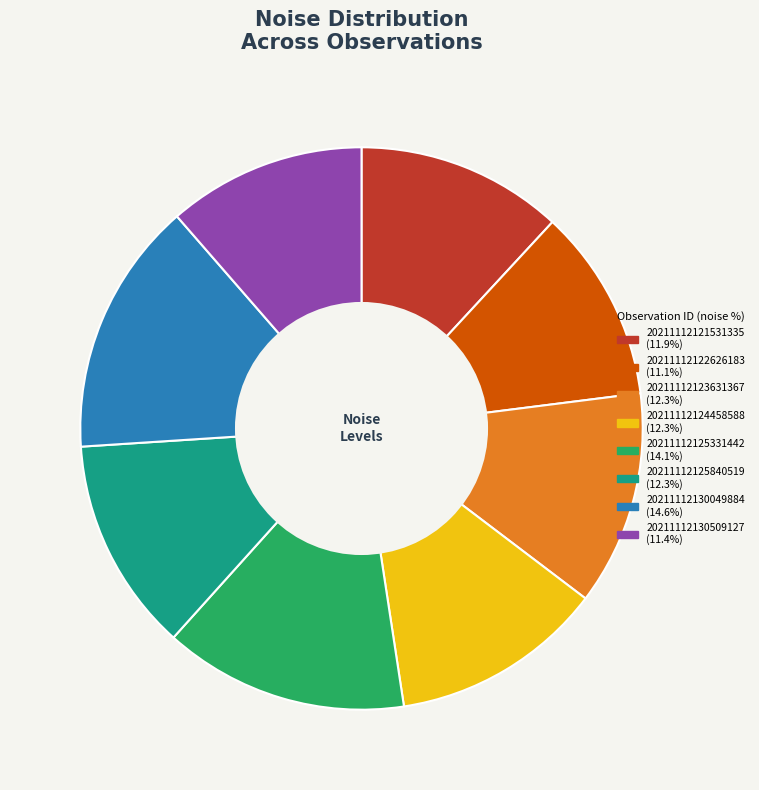

What is the largest slice in the pie chart?

20211112130049884